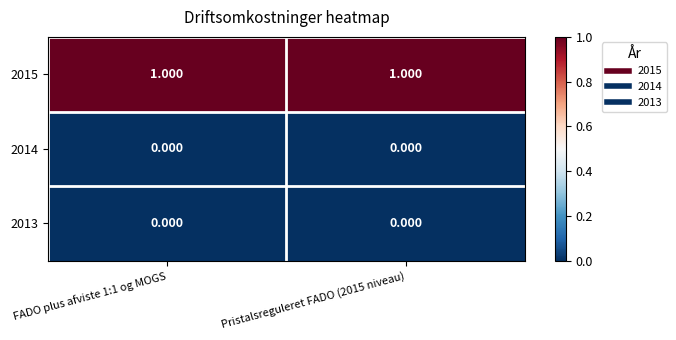

Is the value of 2014 at Pristalsreguleret FADO (2015 niveau) greater than the value of 2015 at Pristalsreguleret FADO (2015 niveau)?

No